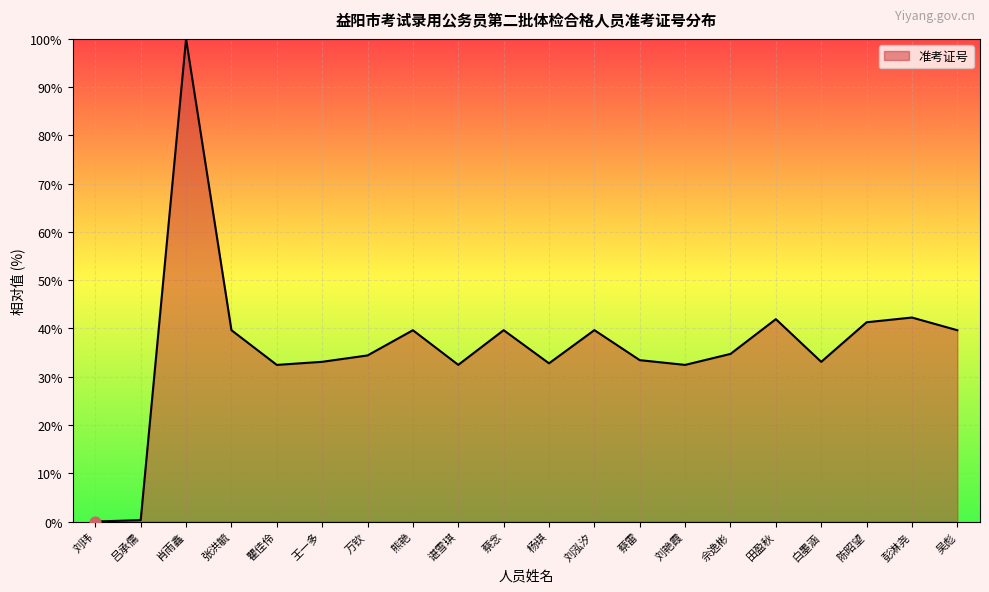

Approximately how many times larger is the value at 彭淋尧 compared to 肖雨鑫?

0.4